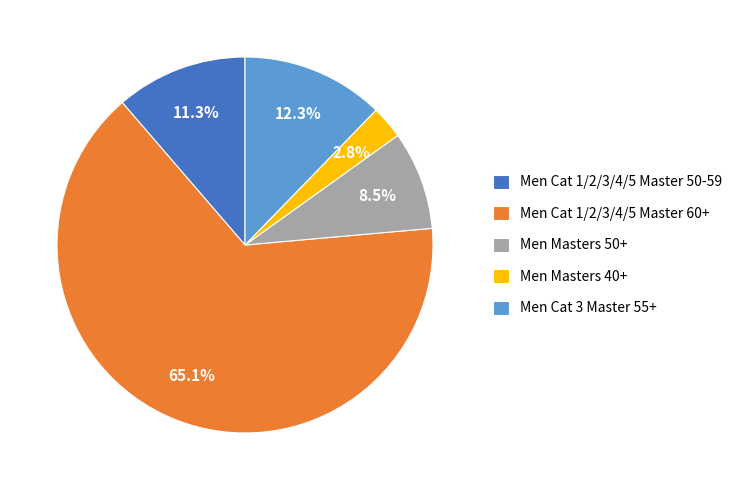

Combined, do Men Masters 40+ and Men Masters 50+ account for over 50%?

No